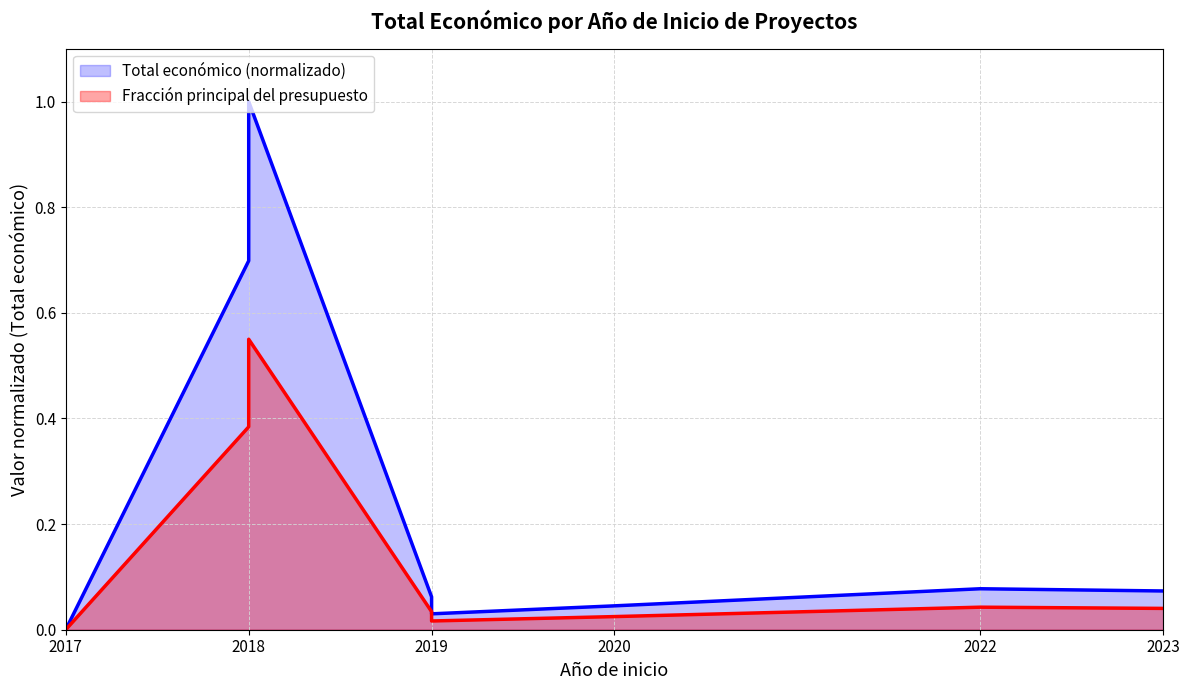

True or false: Total económico (normalizado) and Fracción principal del presupuesto cross at least once.

False